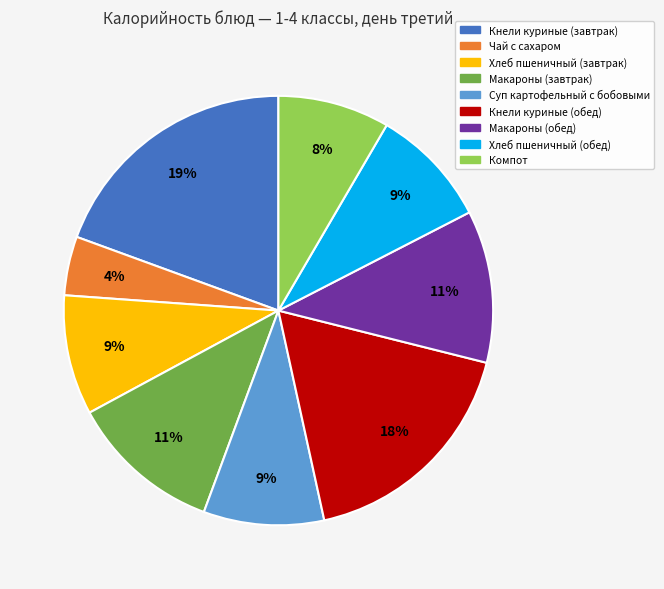

True or false: Суп картофельный с бобовыми accounts for 18% of the total.

False